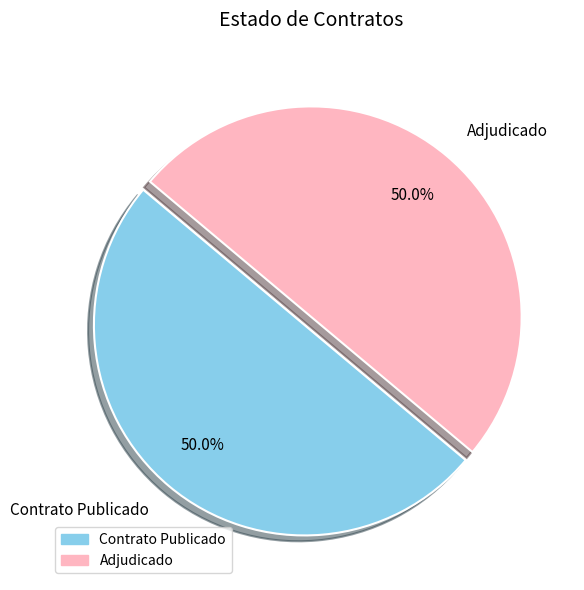

Count the number of slices in the pie.

2